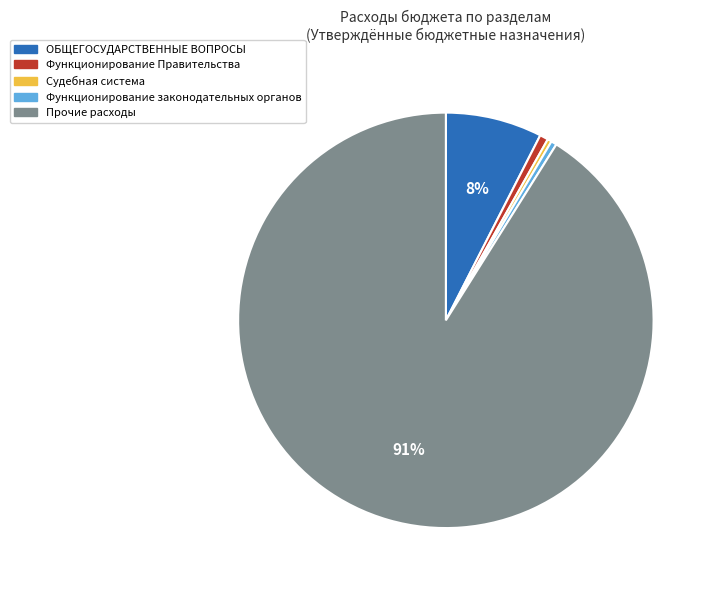

To the nearest percent, what is the difference between the largest and smallest slice percentages?

91%